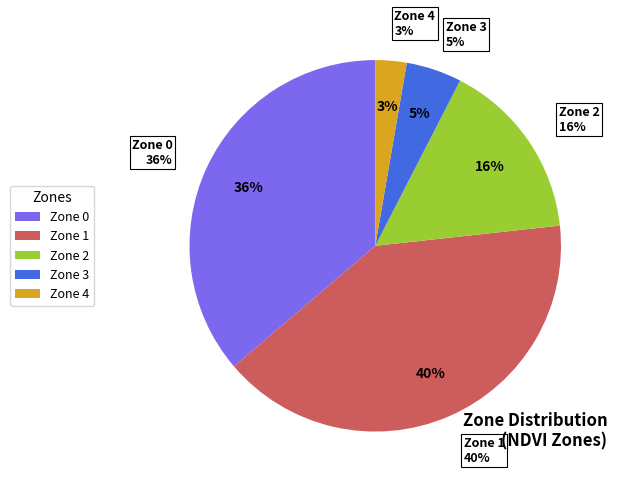

Does Zone 2 represent more than half of the total?

No